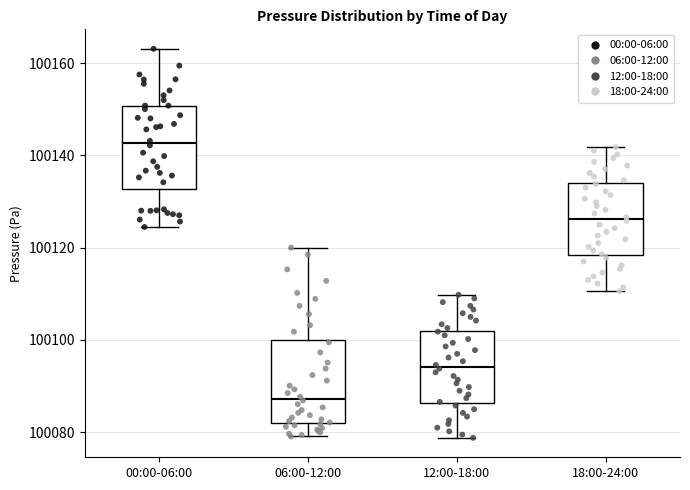

Which box has the lowest median line?

06:00-12:00